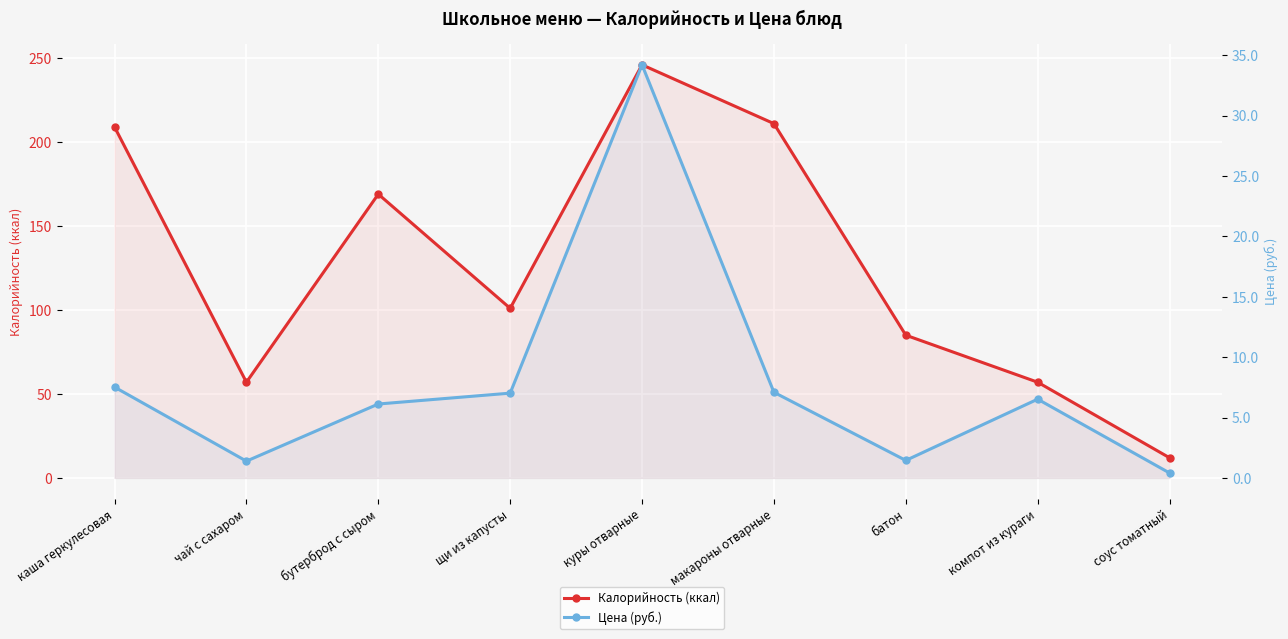

The Цена (руб.) series shows 2.7 at бутерброд с сыром. True or false?

False